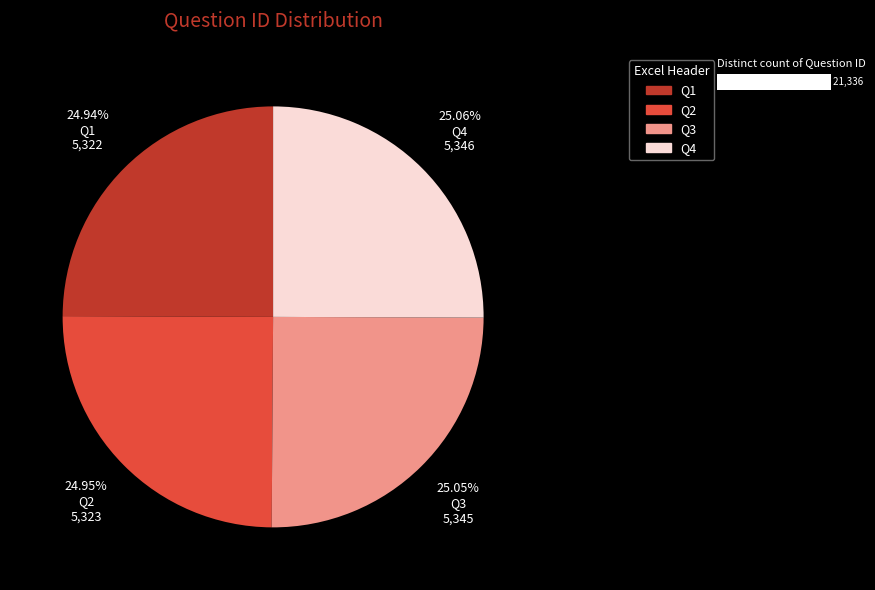

To the nearest percent, what portion does Q3 represent?

25%